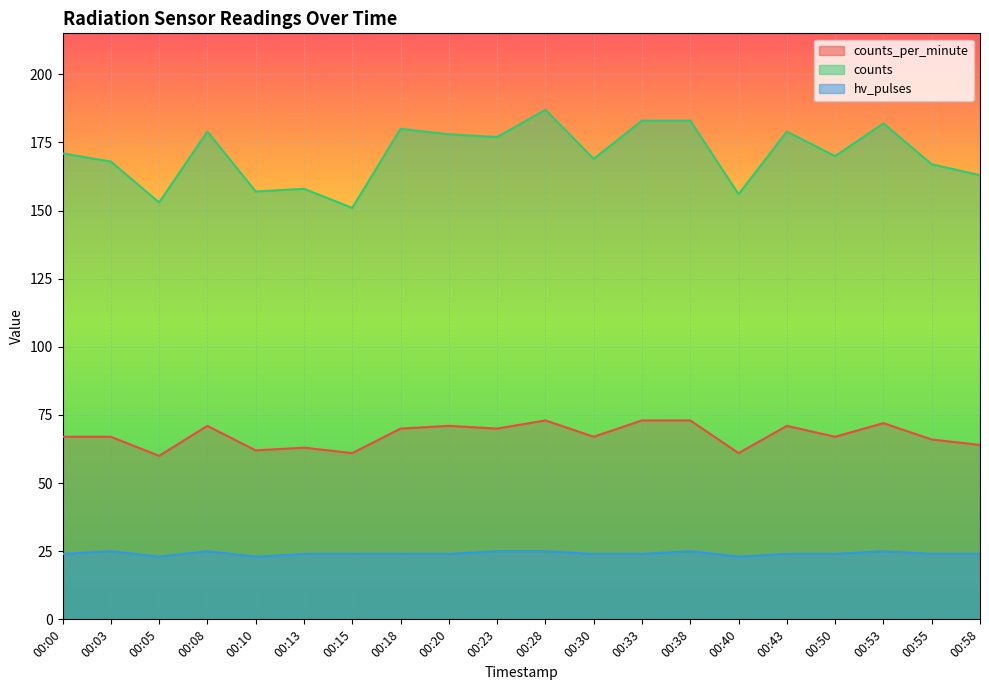

True or false: hv_pulses and counts_per_minute cross at least once.

False